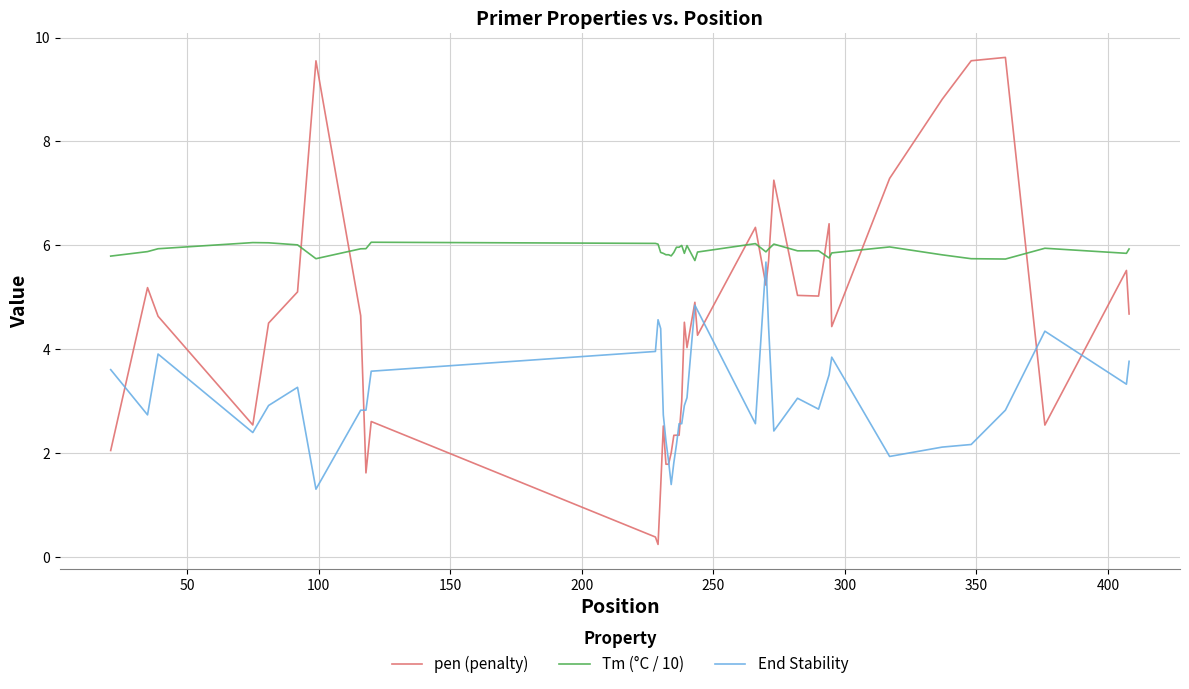

Which series has the widest spread of values?

pen (penalty)